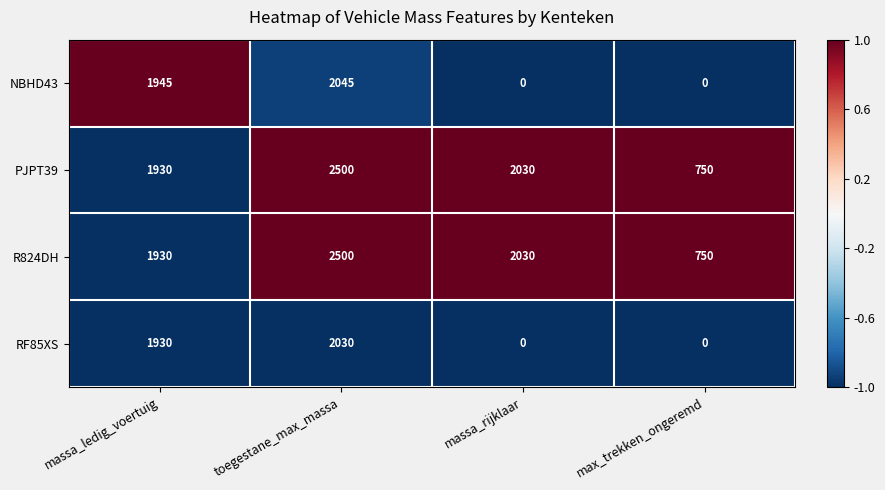

True or false: RF85XS has a value of 1930 at massa_ledig_voertuig.

True